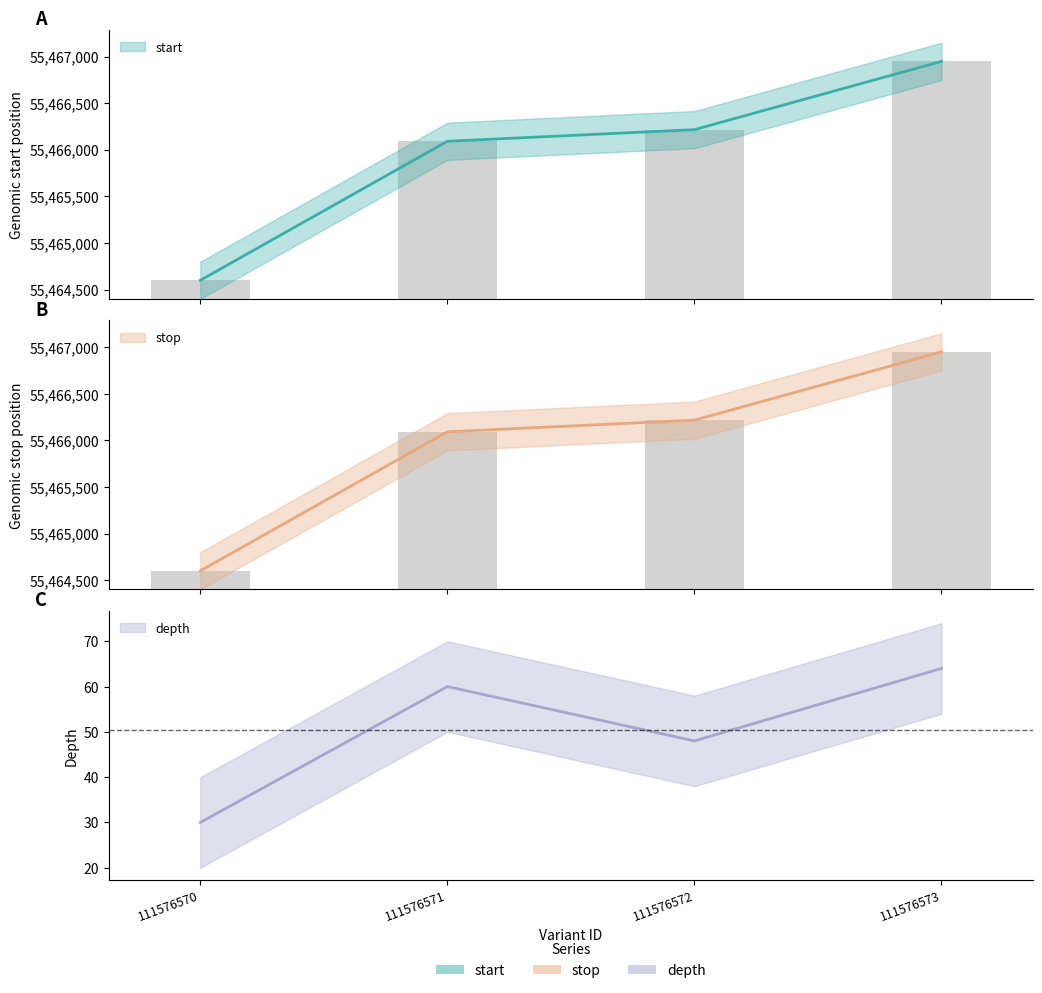

What is the difference between the stop values at 111576570 and 111576573?

2351